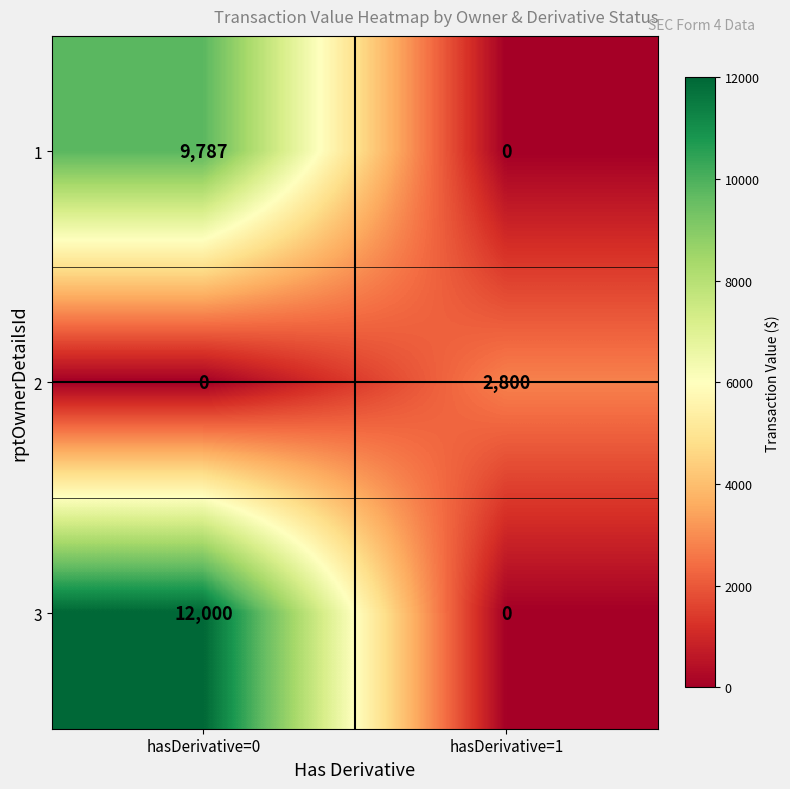

What is the greatest value displayed?

12000